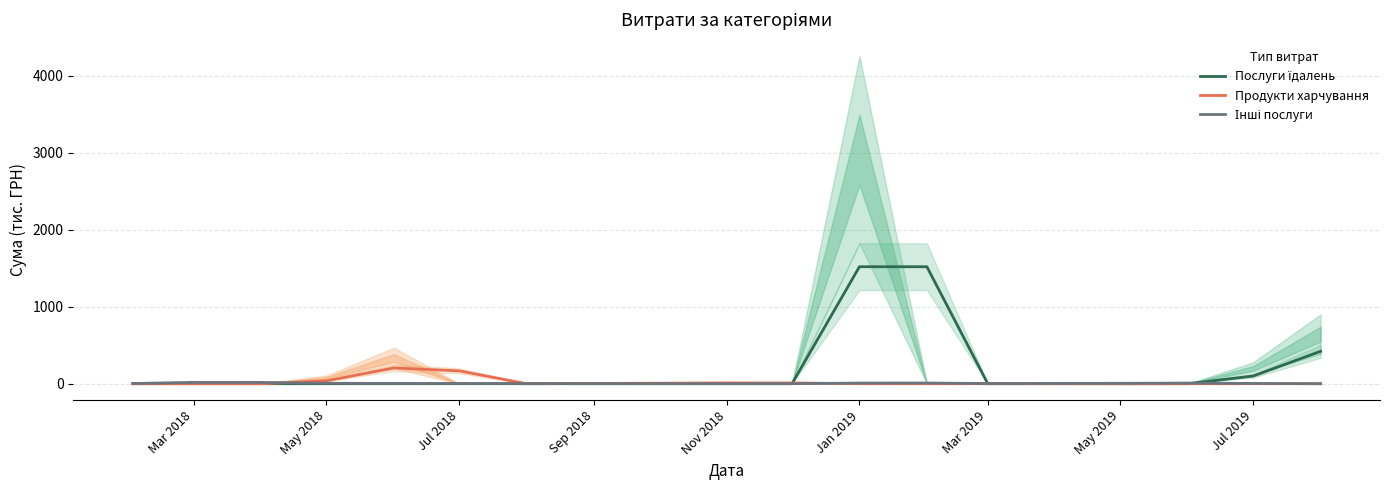

What is the maximum value for Продукти харчування?

204.5